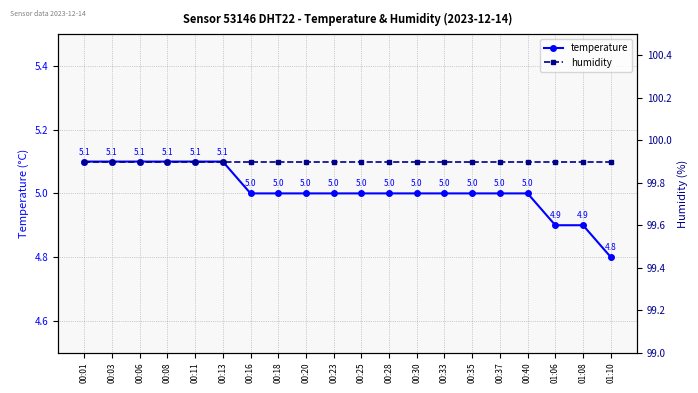

Count the temperature values in the range 5 to 6.

17